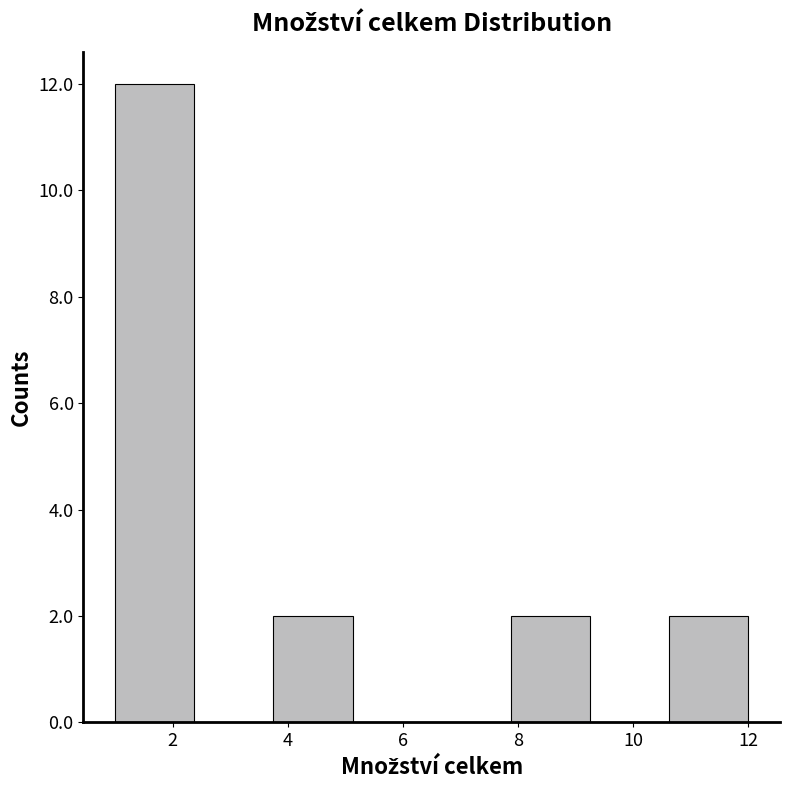

What is the height of the bar covering 1.0 to 2.4 on the x-axis? Neither the bar edges nor the heights are printed on the chart, so give them approximately, as read against the axes.

12